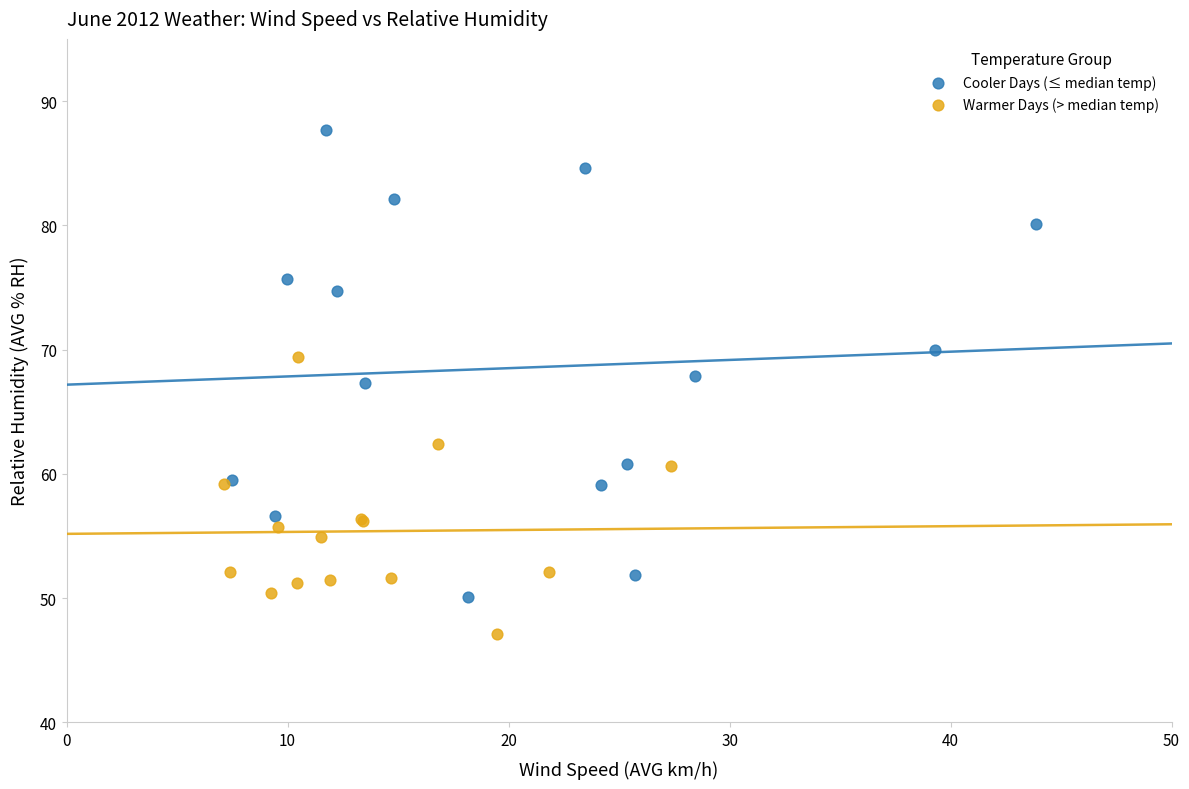

Which series contains the lowest Y value?

Warmer Days (> median temp)